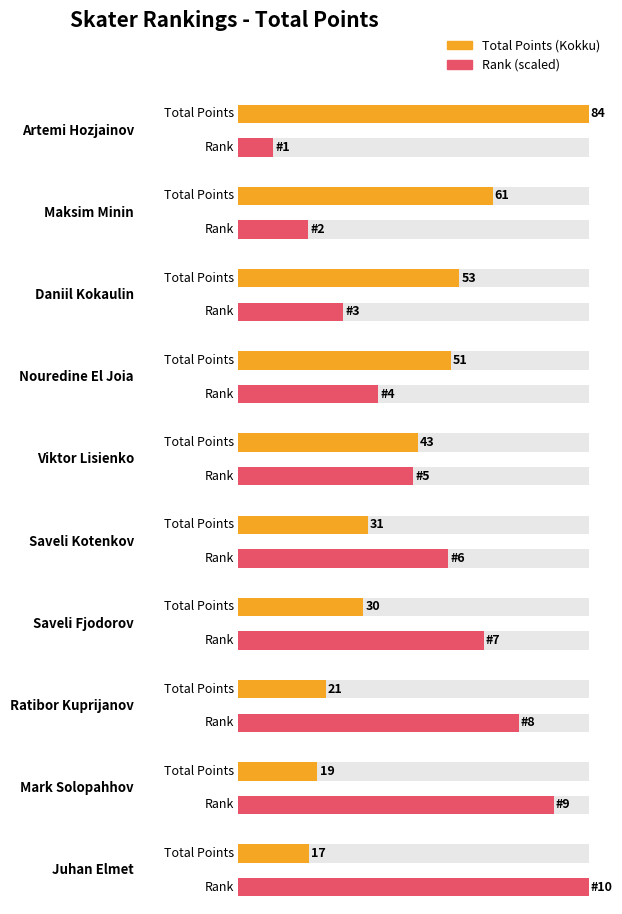

What is the approximate value of Total Points (Kokku) at Mark Solopahhov, to the nearest 10?

20